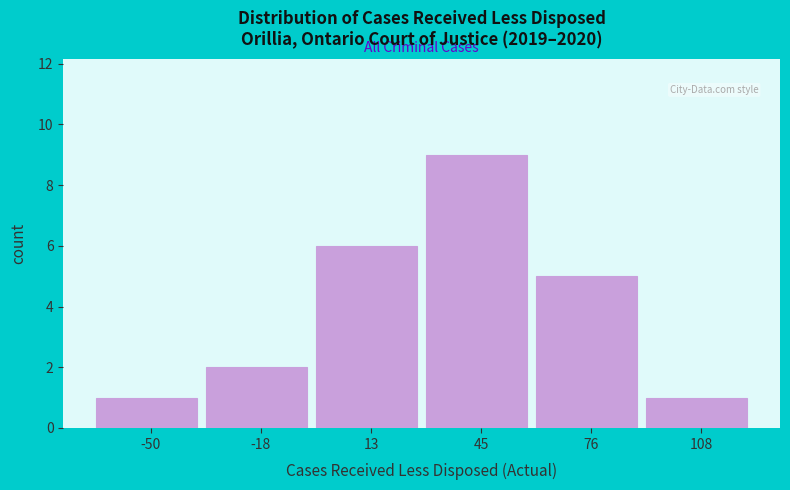

Which range on the x-axis has the tallest bar?

30 to 60